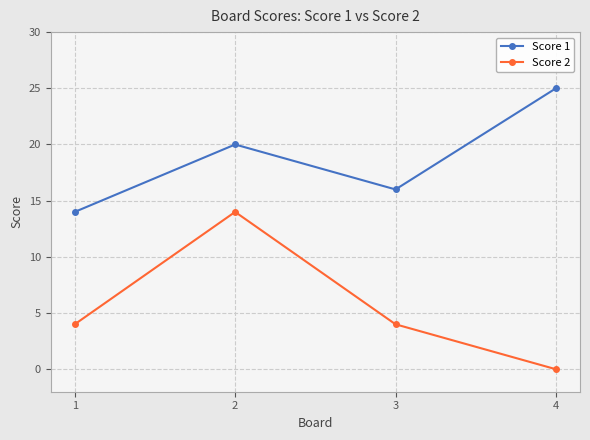

What is the value of the Score 2 point at the 3rd from the left?

4